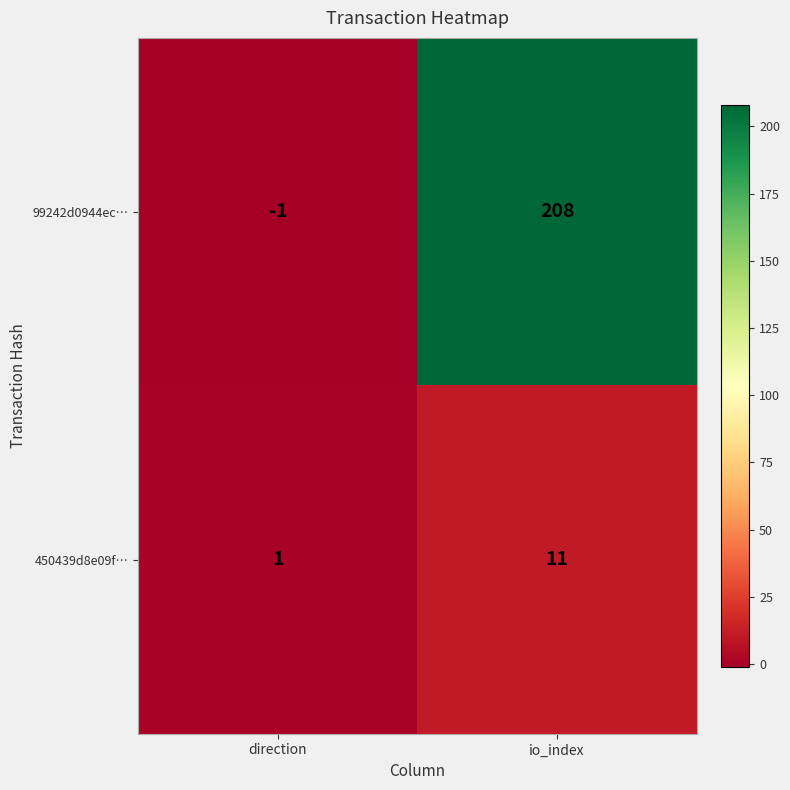

Count the number of data series in this chart.

2